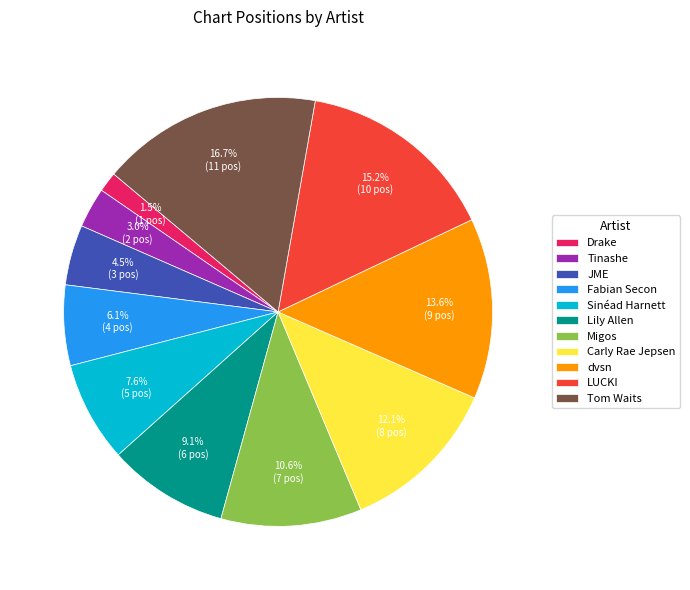

To the nearest percent, what is the difference between the largest and smallest slice percentages?

15%